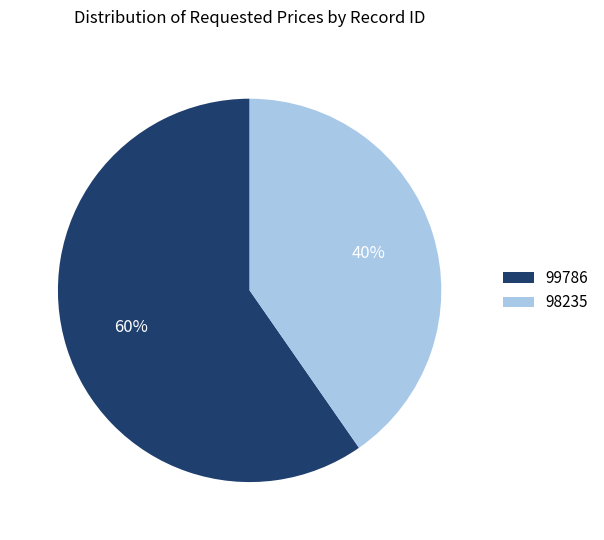

Which has a higher value, 98235 or 99786?

99786